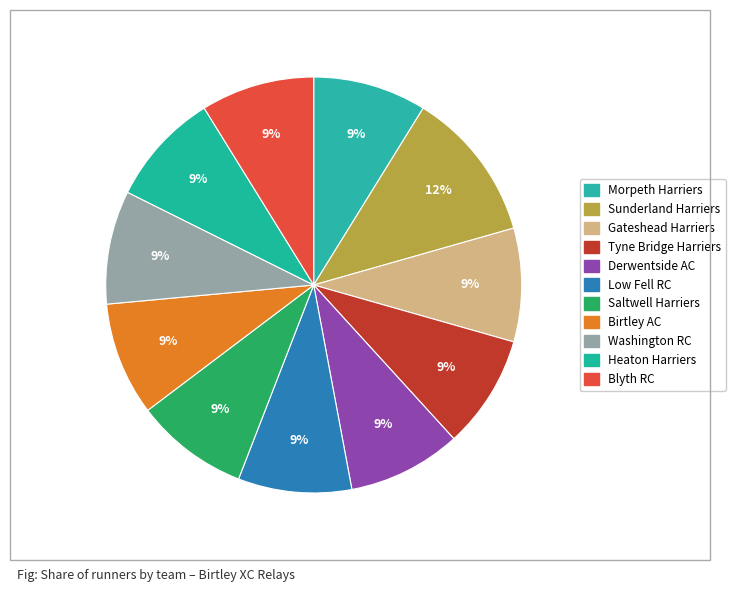

Which has a higher value, Gateshead Harriers or Low Fell RC?

Gateshead Harriers